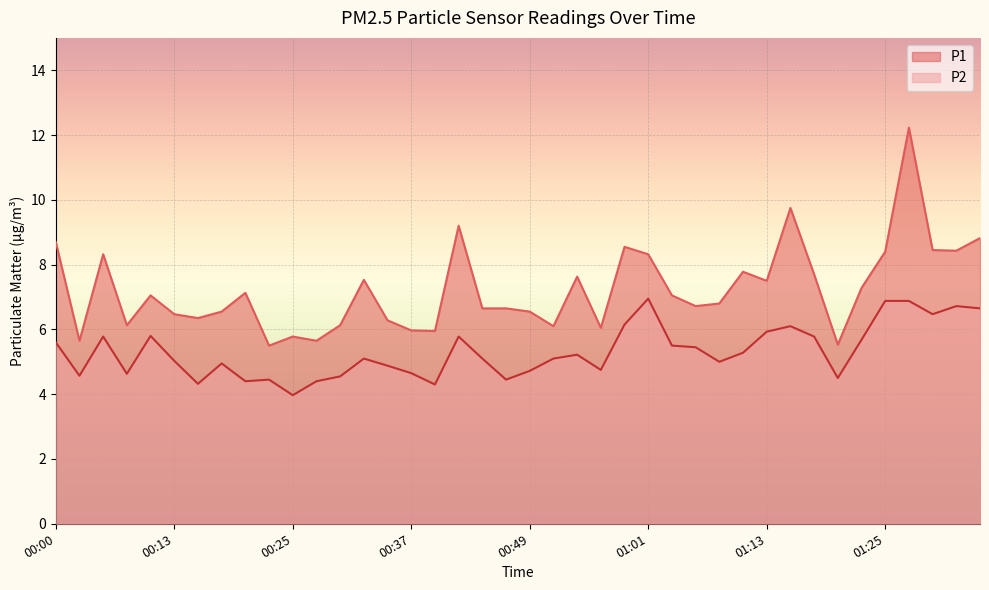

What is the difference between the second highest and minimum values in the P2 series?

2.9